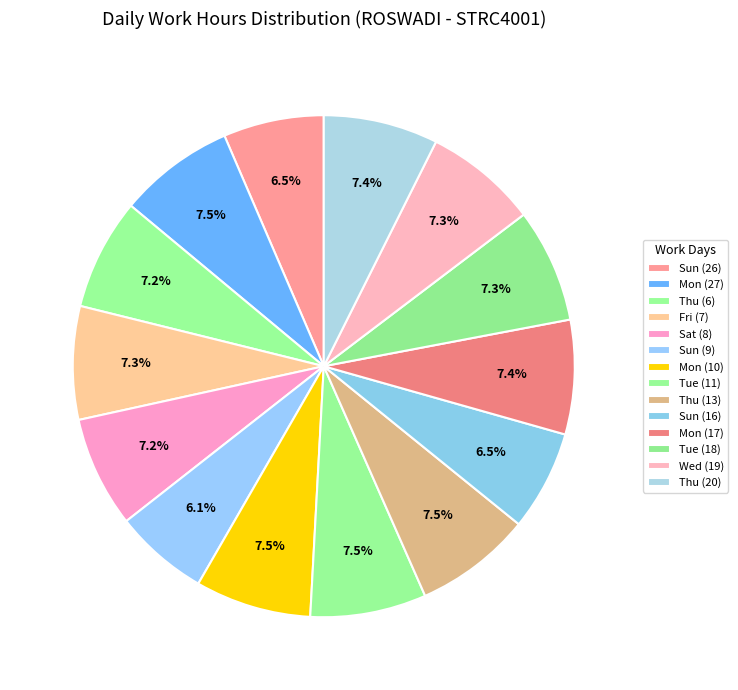

What is the change in value from Sat (8) to Wed (19)?

+0.2